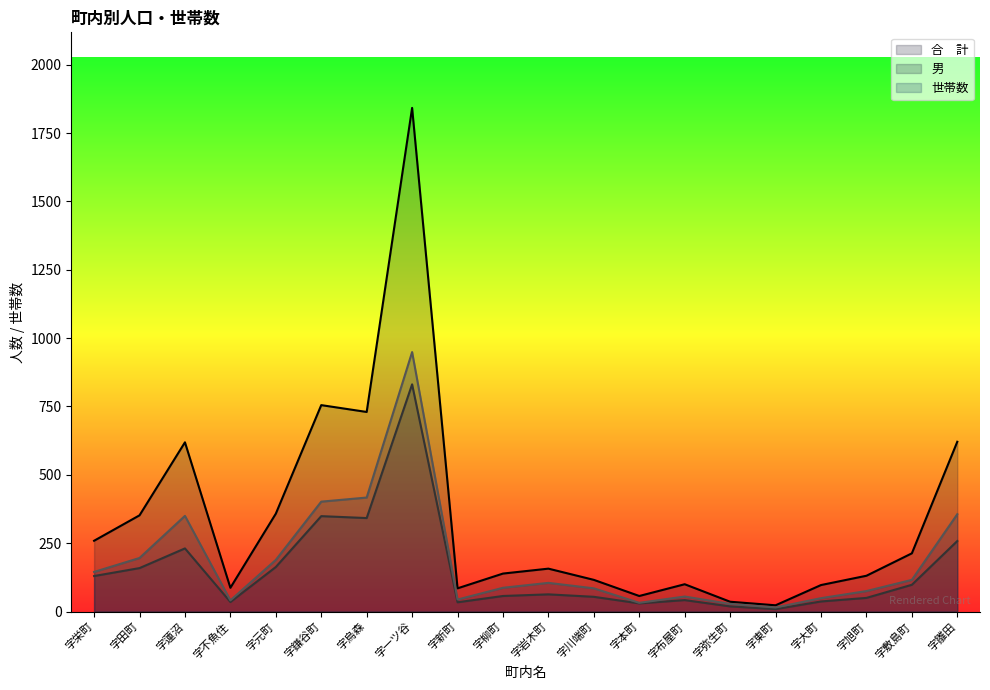

True or false: 合　計 and 男 cross at least once.

False